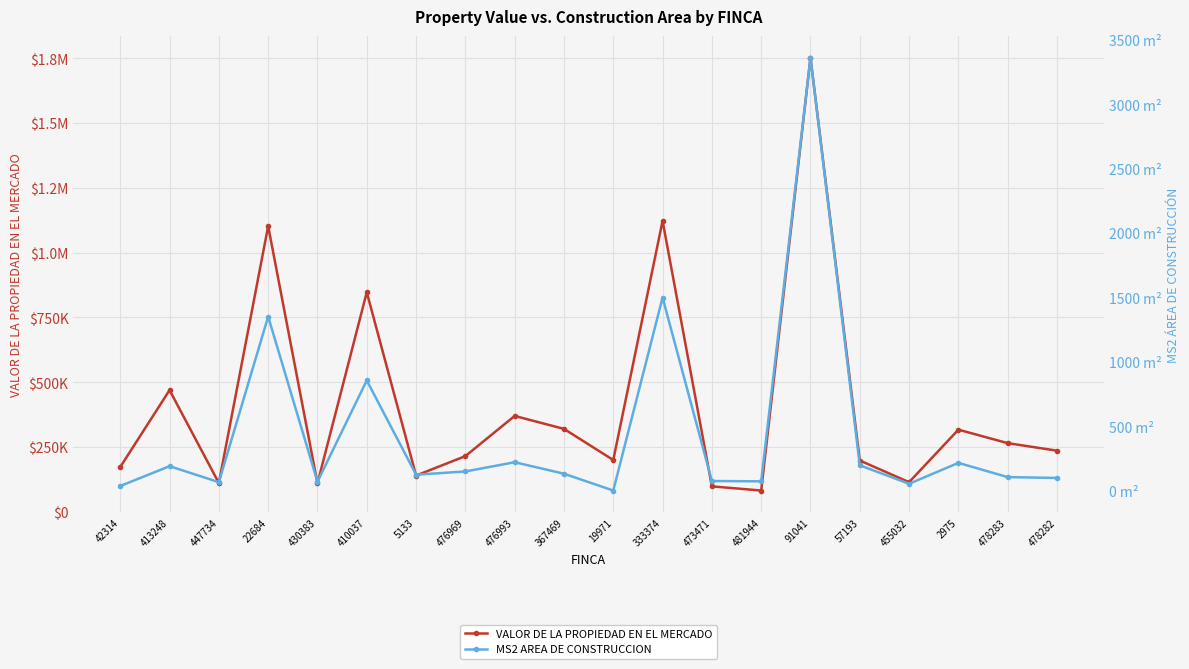

Is it true that MS2 AREA DE CONSTRUCCION equals 63.0 at 42314?

False